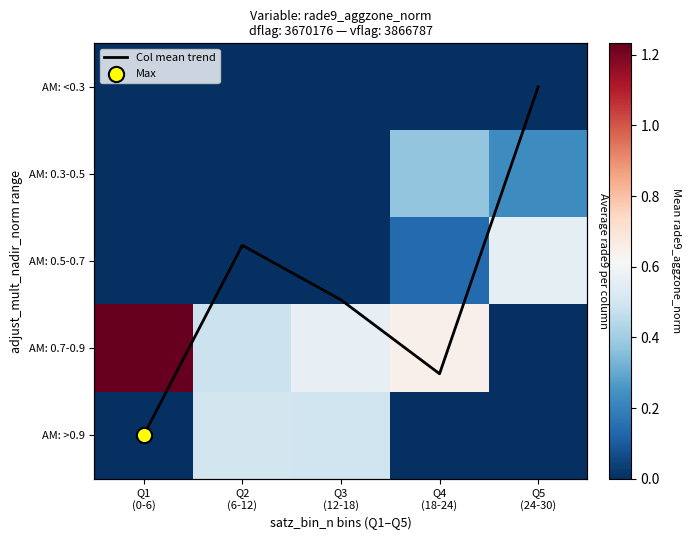

Rank the series by their maximum value, from highest to lowest.

Col mean trend, AM: 0.7-0.9, AM: 0.5-0.7, AM: >0.9, AM: 0.3-0.5, AM: <0.3